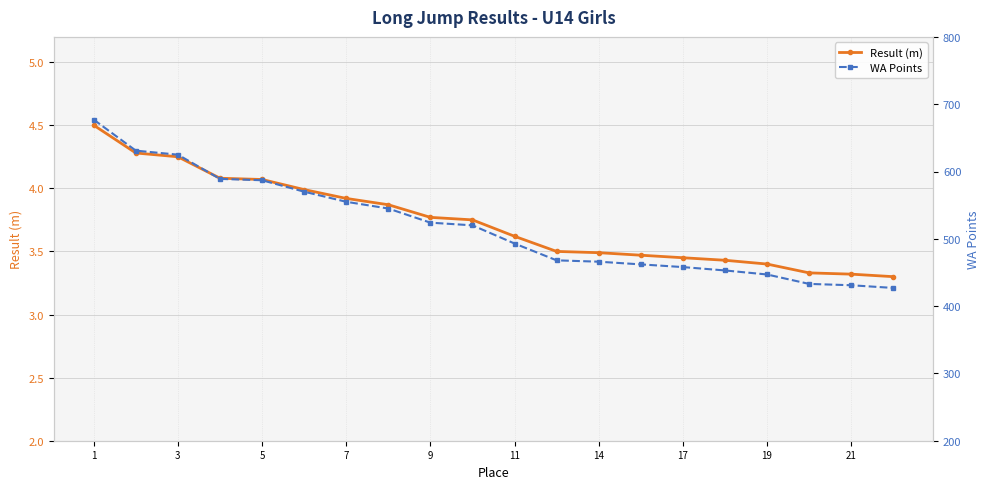

How many series are shown in this chart?

2